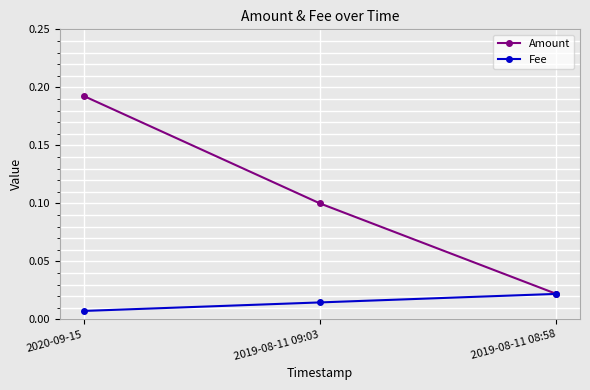

Which series has the widest spread of values?

Amount